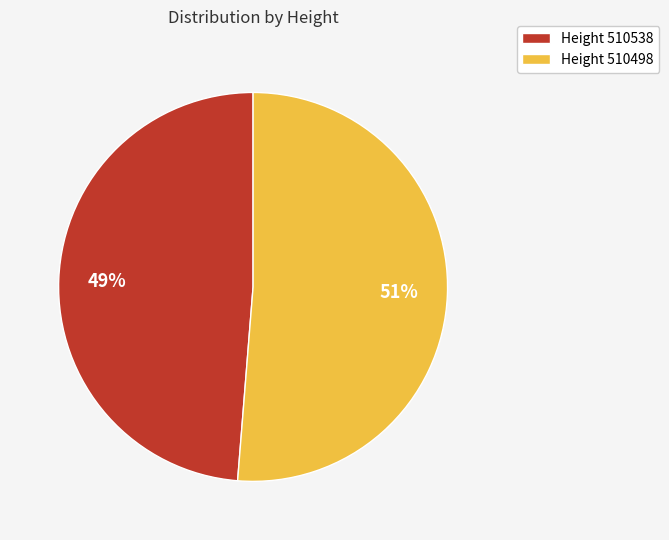

Which category accounts for the majority?

Height 510498